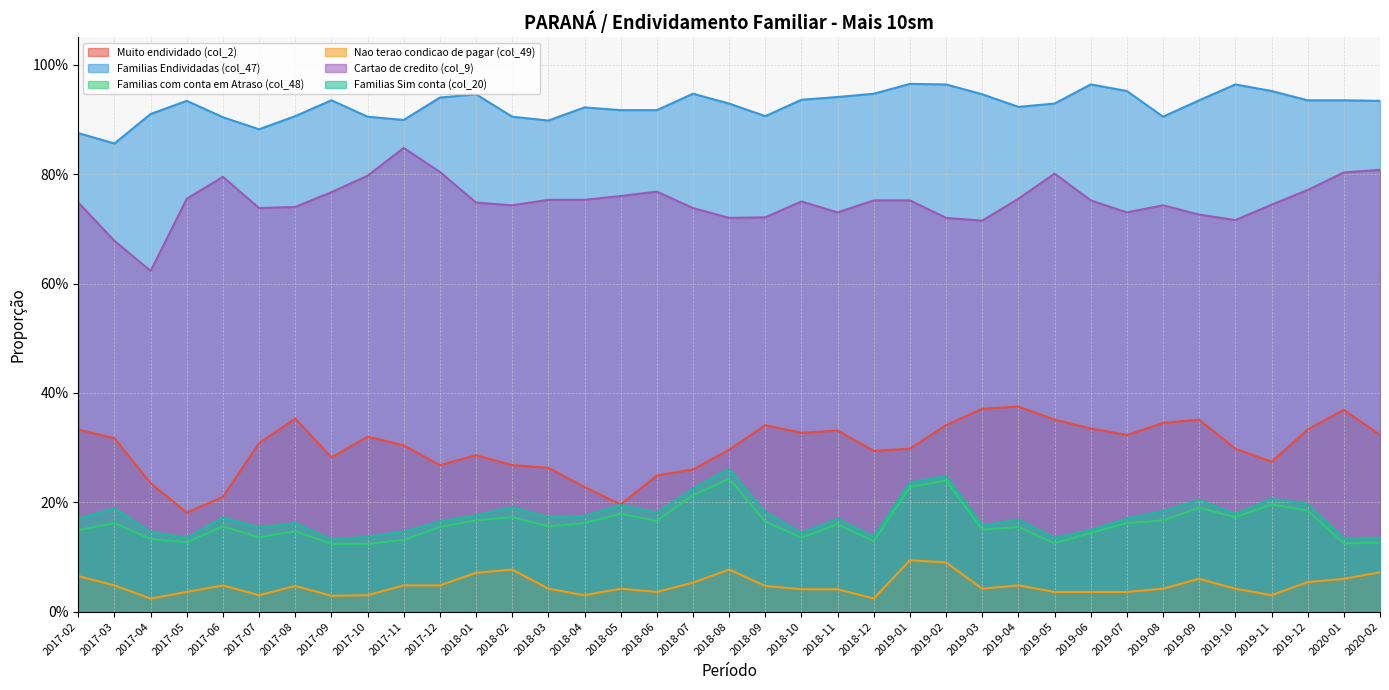

At which category does Familias Sim conta (col_20) reach its first local valley?

2017-05